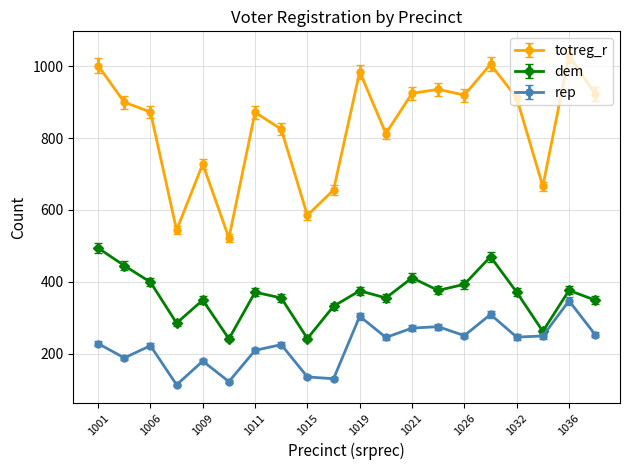

What is the sum of all rep values?

4500